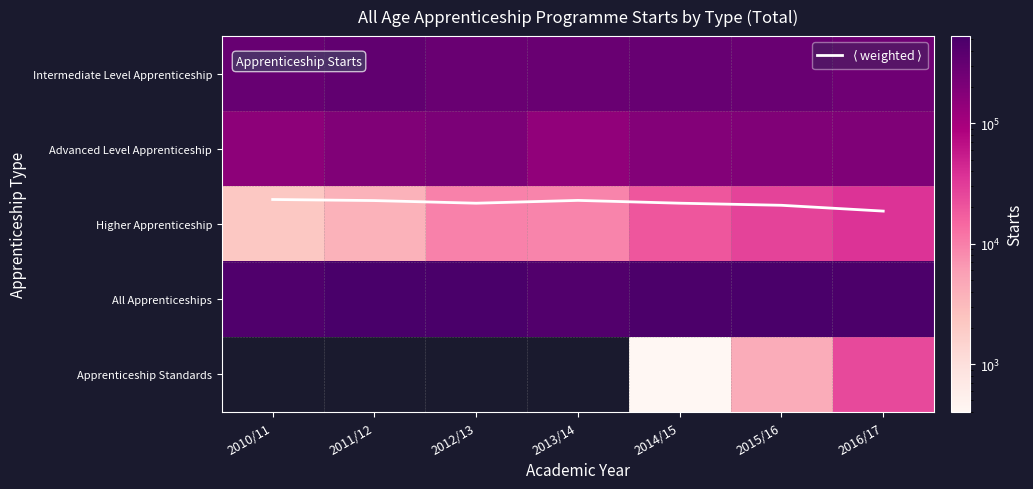

At 2012/13, list the series in order from smallest to largest.

Apprenticeship Standards, $\langle$ weighted $\rangle$, Higher Apprenticeship, Advanced Level Apprenticeship, Intermediate Level Apprenticeship, All Apprenticeships